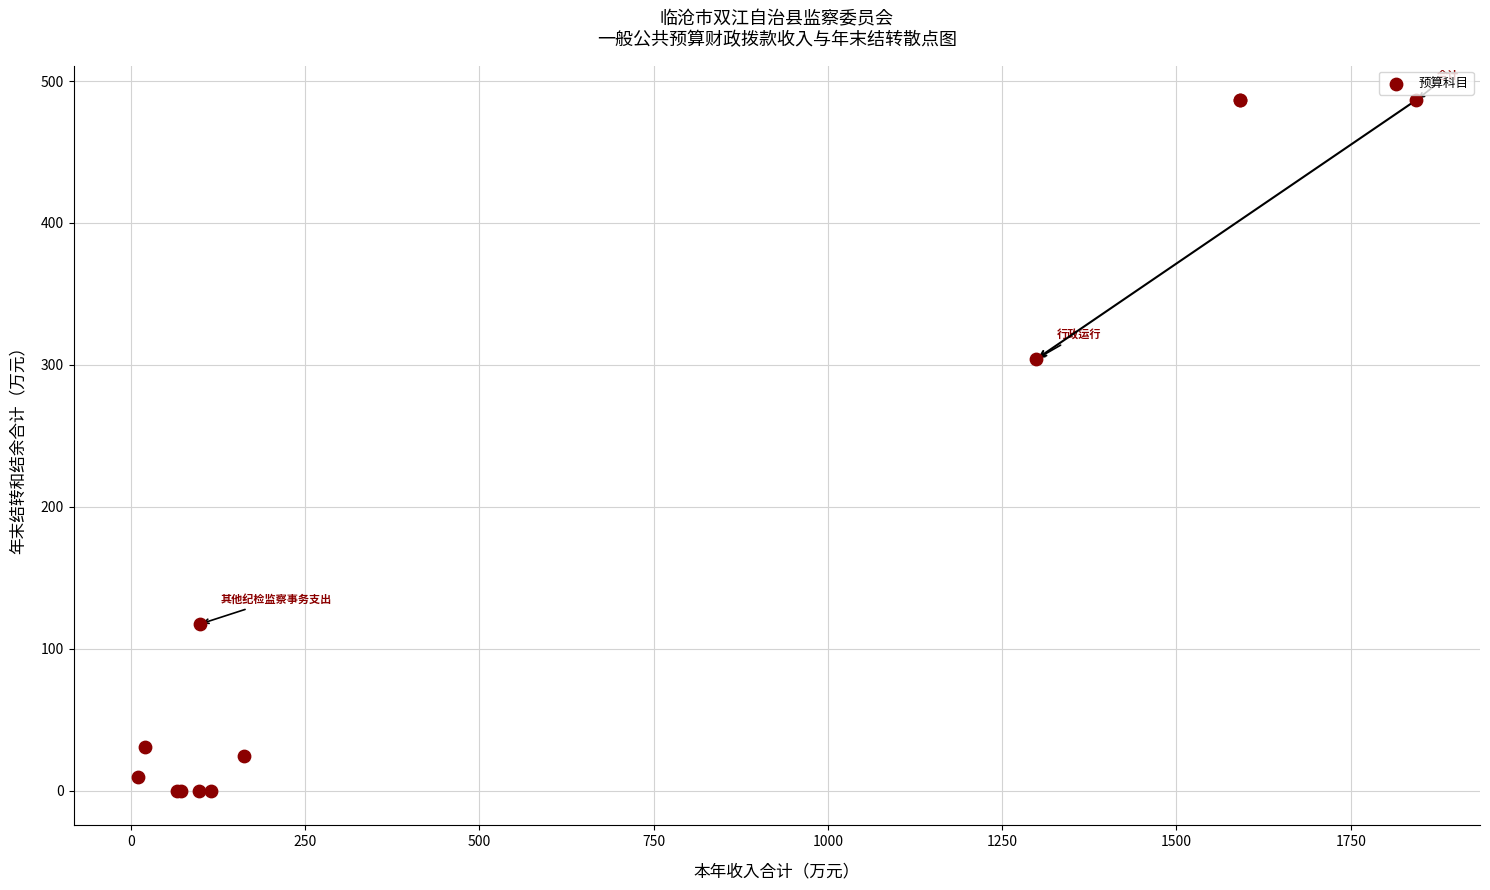

What Y value in the scatter plot is closest to 243?

304.0